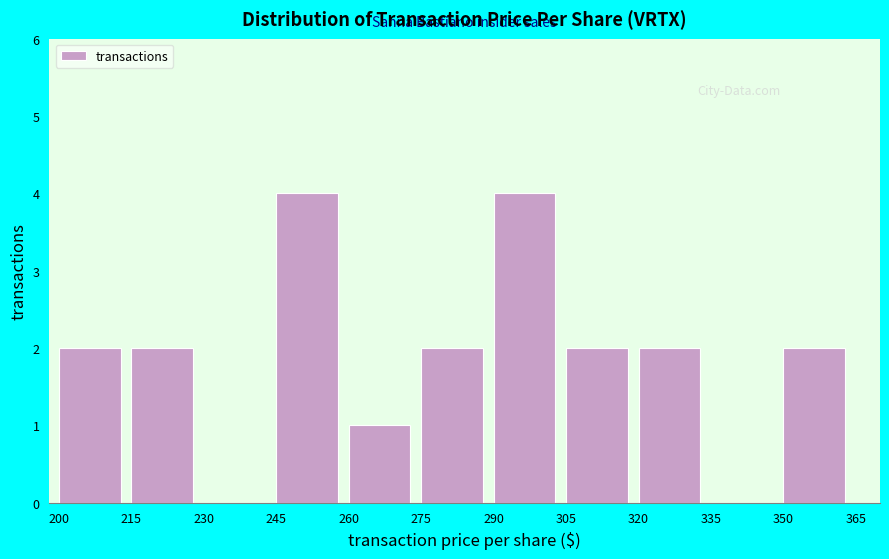

What is the height of the bar covering 245 to 260 on the x-axis? The values are not printed on the chart, so give them approximately, as read against the axis.

4